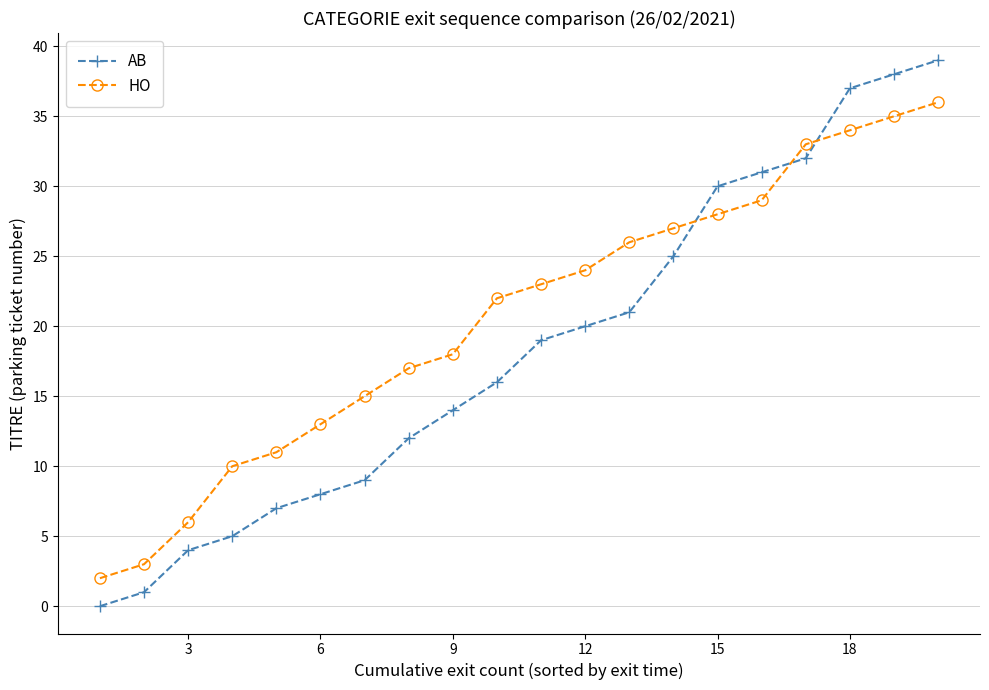

What is the difference between the second highest and second lowest values in the HO series?

32